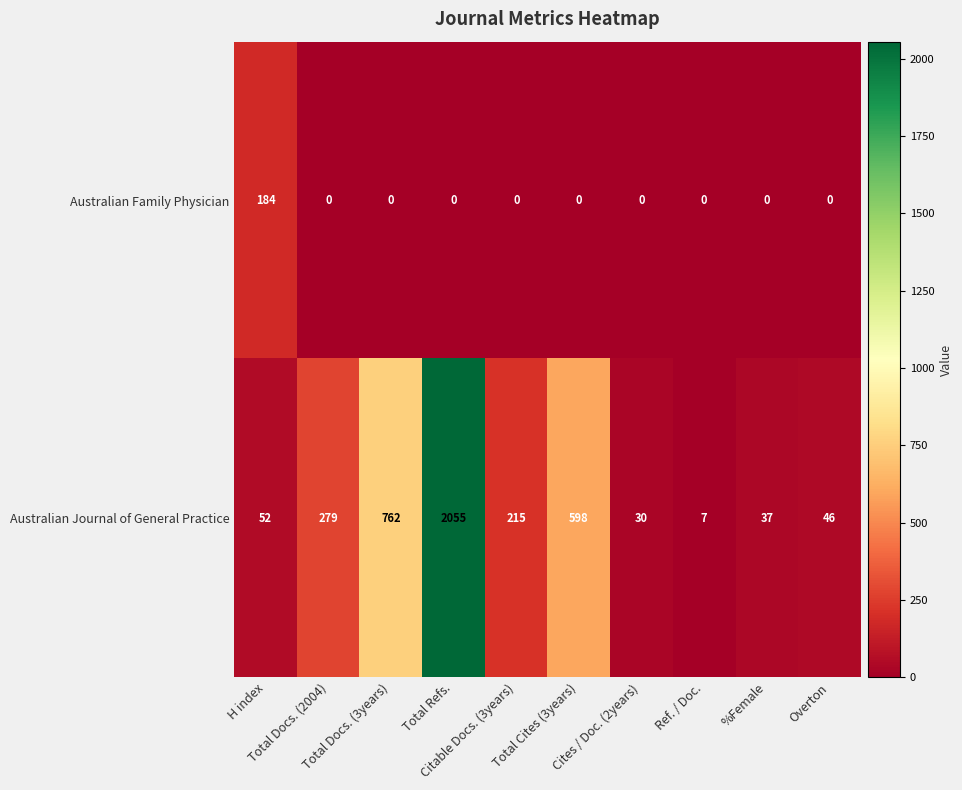

What is the difference between the maximum and minimum values in the Australian Journal of General Practice series?

2048